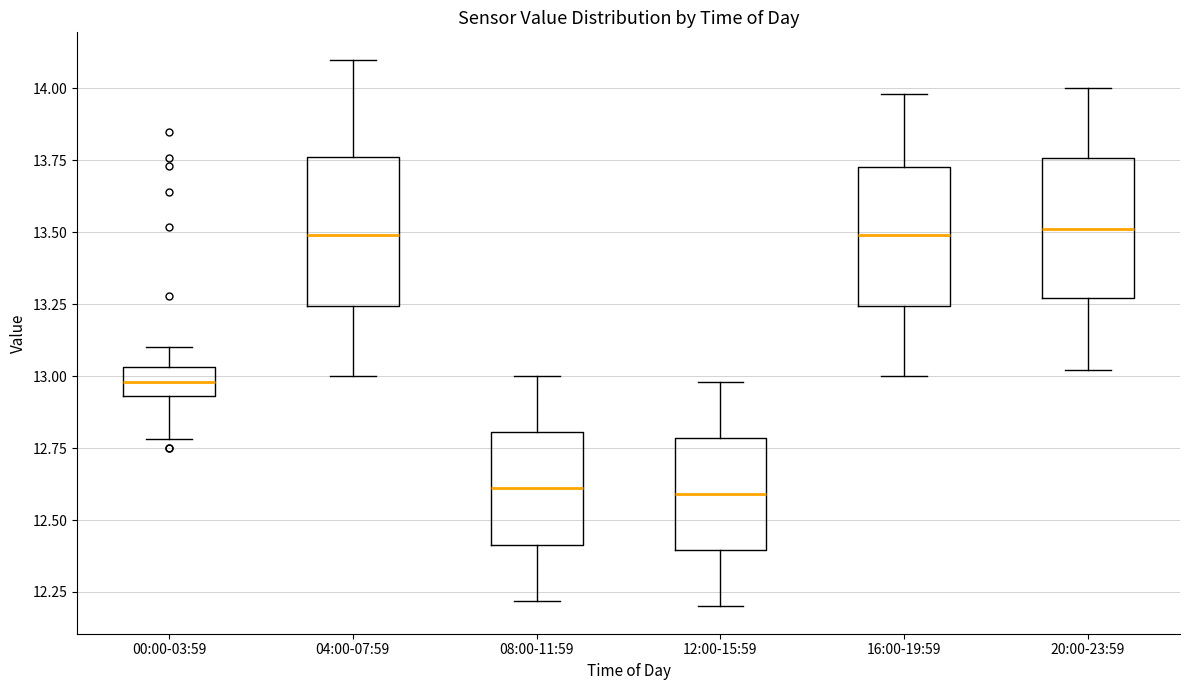

Reading left to right, transcribe this box plot: for each box, give where its median line is, the range the box spans, and where its two whiskers end, as read against the y-axis. The values are not printed on the chart, so give them approximately, as read against the axis.

00:00-03:59: median 13.00, box 12.95 to 13.05, whiskers 12.80 to 13.10
04:00-07:59: median 13.50, box 13.25 to 13.75, whiskers 13.00 to 14.10
08:00-11:59: median 12.60, box 12.40 to 12.80, whiskers 12.20 to 13.00
12:00-15:59: median 12.60, box 12.40 to 12.80, whiskers 12.20 to 13.00
16:00-19:59: median 13.50, box 13.25 to 13.75, whiskers 13.00 to 14.00
20:00-23:59: median 13.50, box 13.25 to 13.75, whiskers 13.00 to 14.00